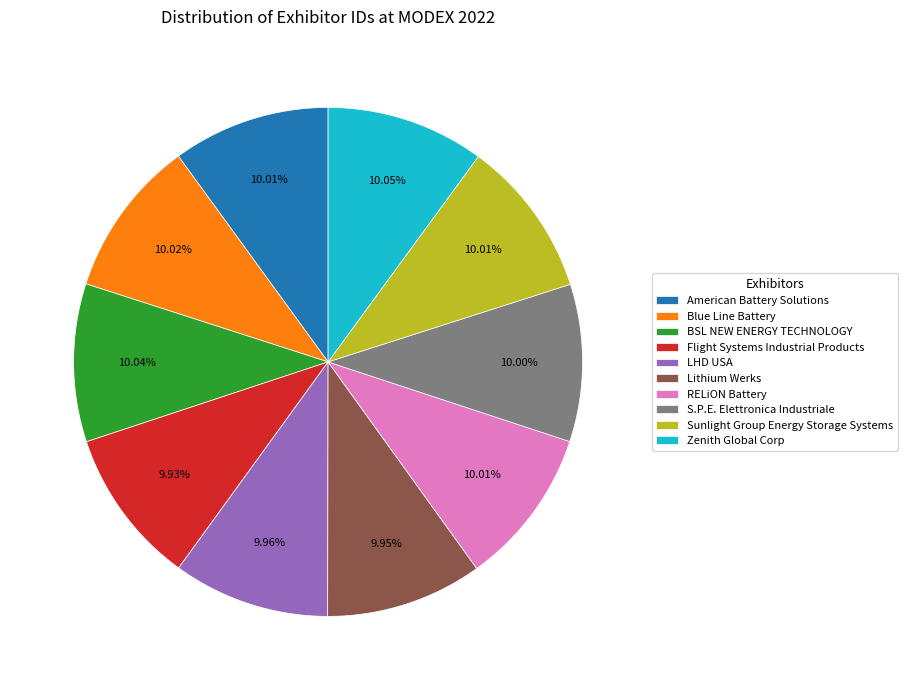

To the nearest percent, what percentage of the pie is LHD USA?

10%